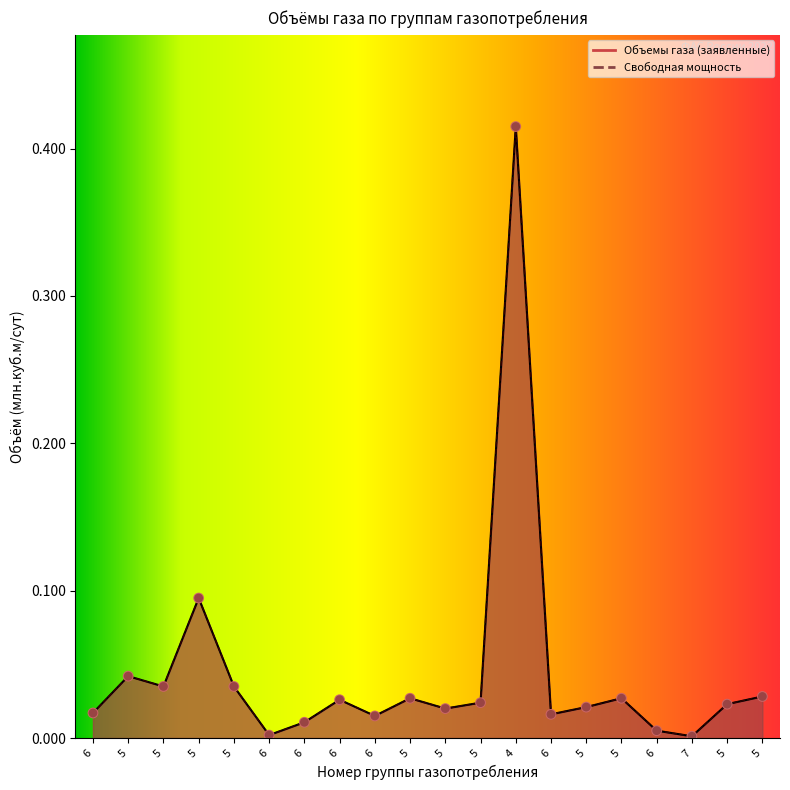

At how many categories does at least one series exceed 0?

20